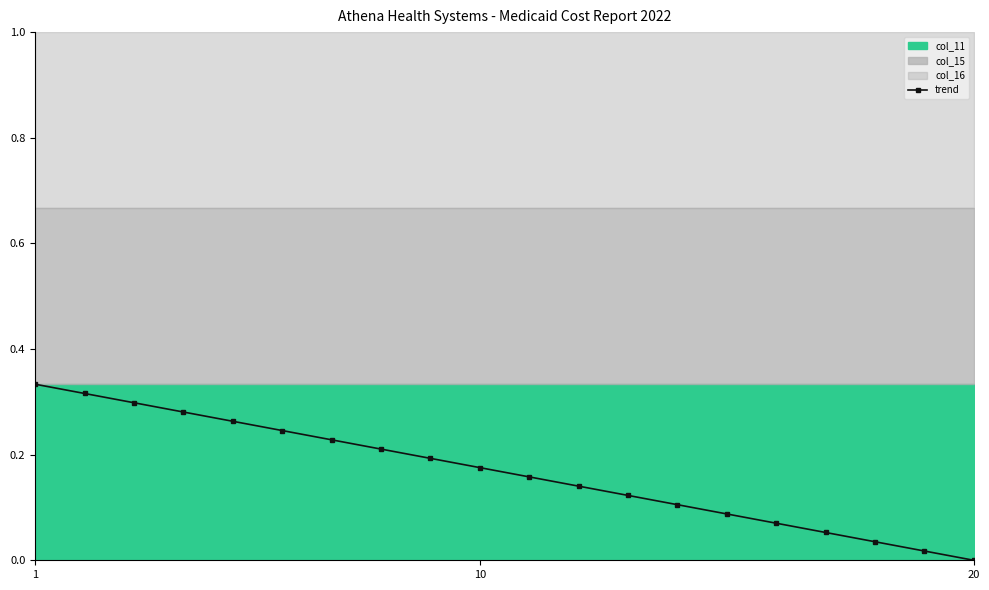

How many data points in trend are above 0?

19